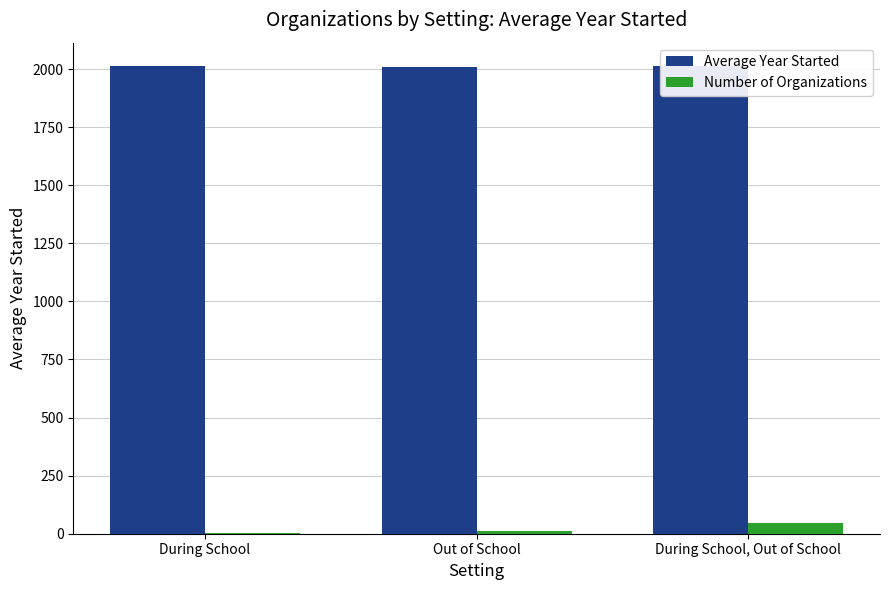

Reading left to right, list all the values displayed in this chart.

Average Year Started: 2012.0	2007.6	2012.8
Number of Organizations: 5.0	12.0	48.0